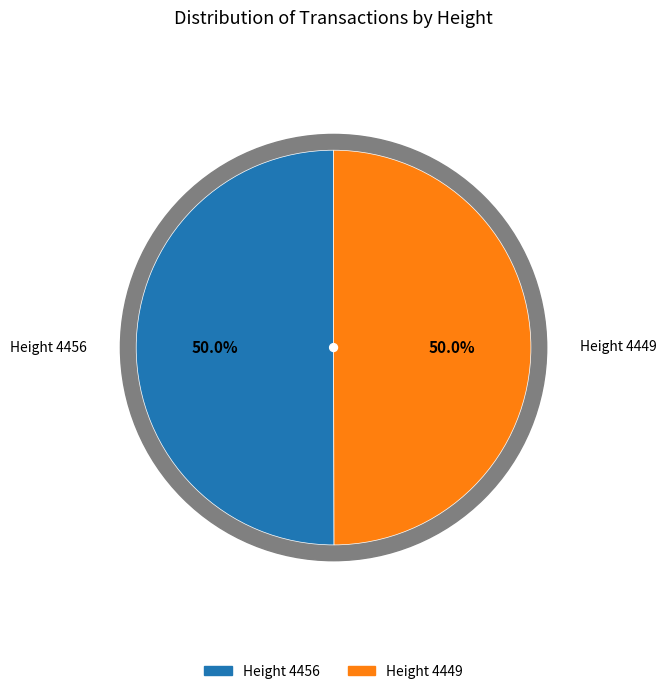

What is the smallest slice in the pie chart?

4449